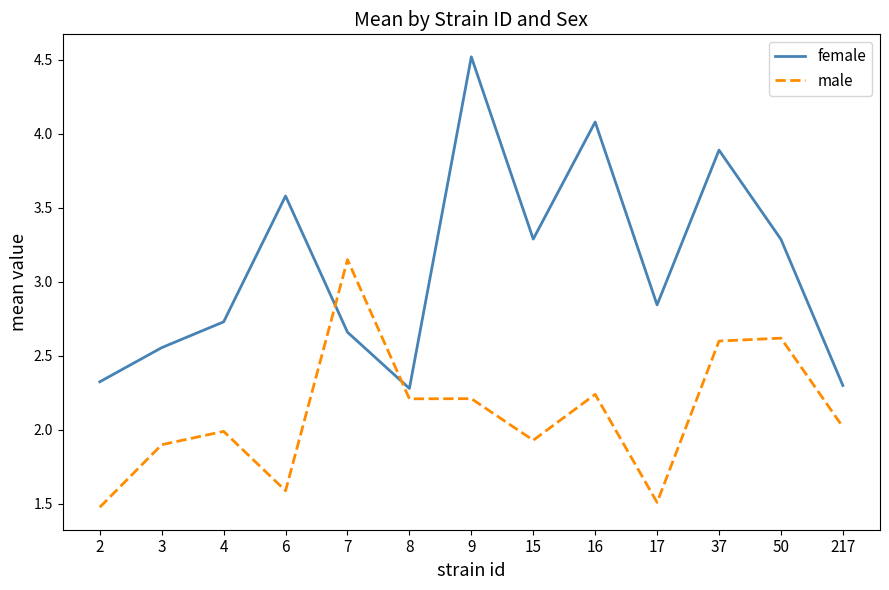

What is the difference between the highest and lowest values at 7?

0.5